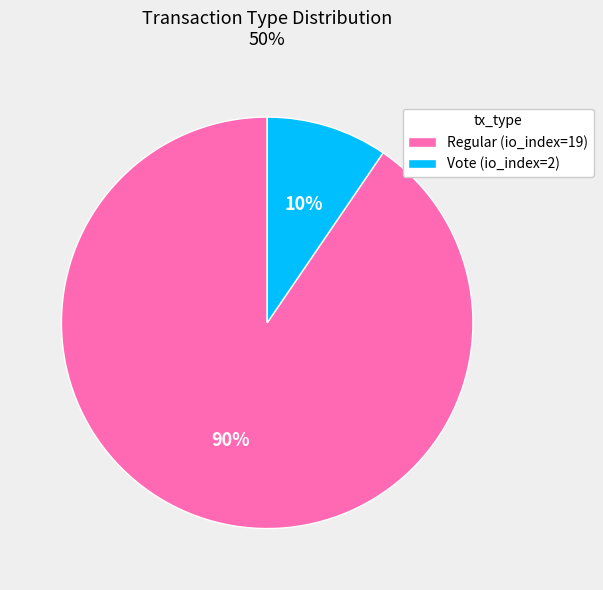

Is it true that Regular is 76% of the pie?

False